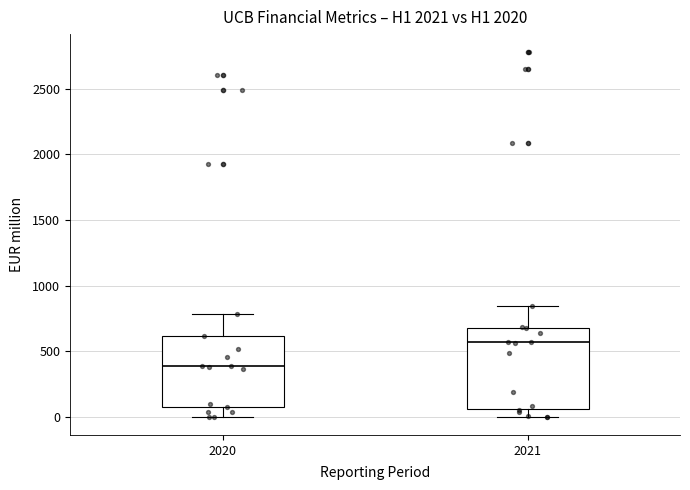

Which box is the tallest, from its lower edge to its upper edge?

2021